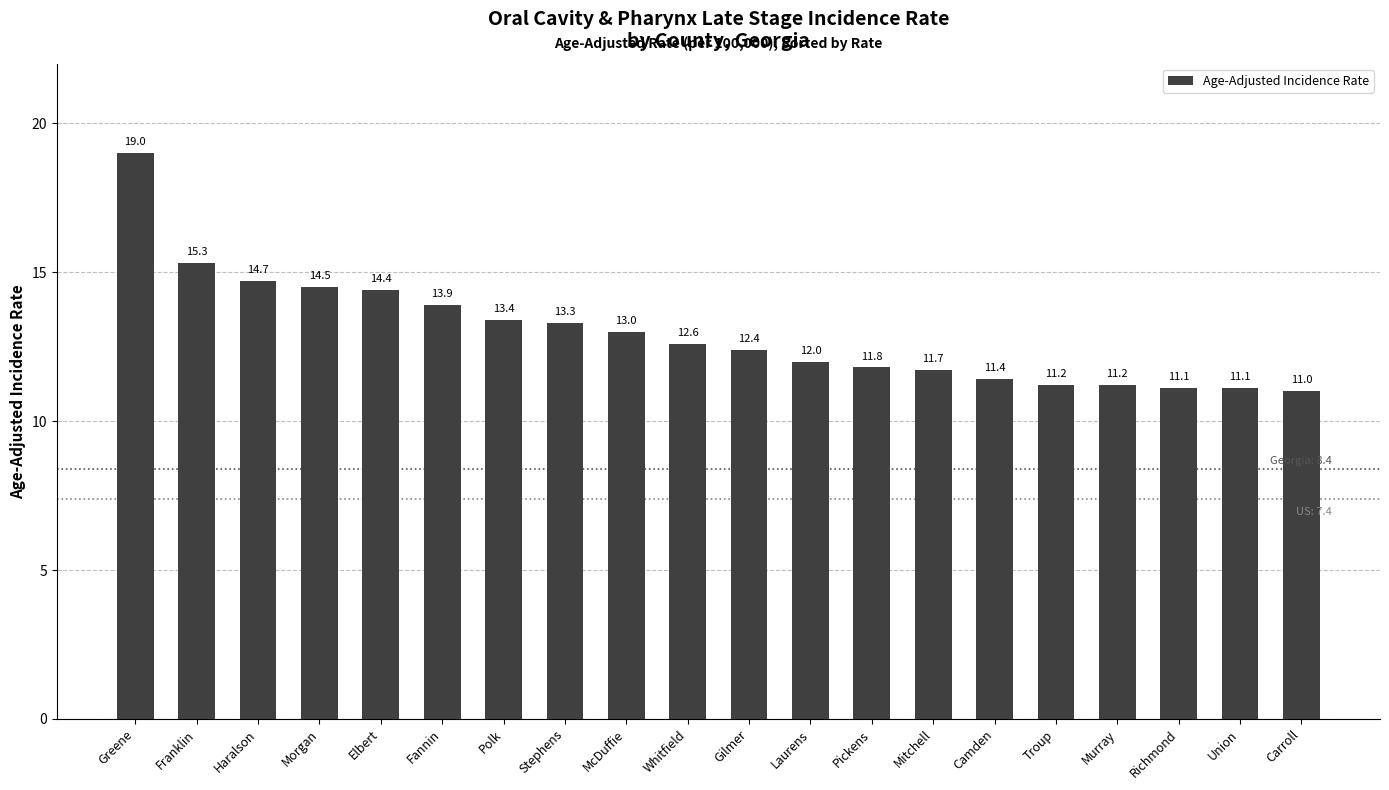

Reading left to right, extract all data points from this chart.

19.0	15.3	14.7	14.5	14.4	13.9	13.4	13.3	13.0	12.6	12.4	12.0	11.8	11.7	11.4	11.2	11.2	11.1	11.1	11.0